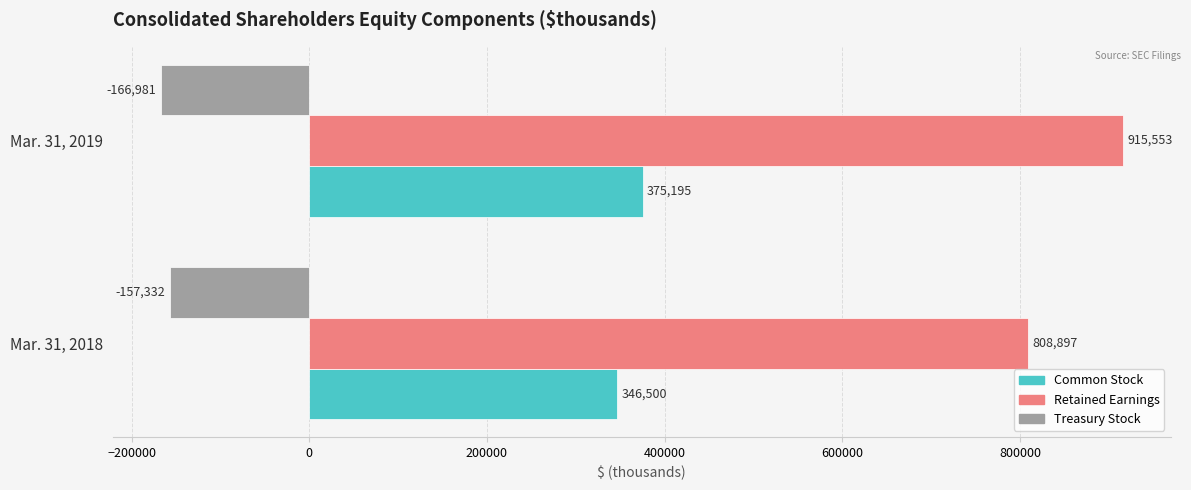

At which label is Retained Earnings closest to 862225?

Mar. 31, 2018